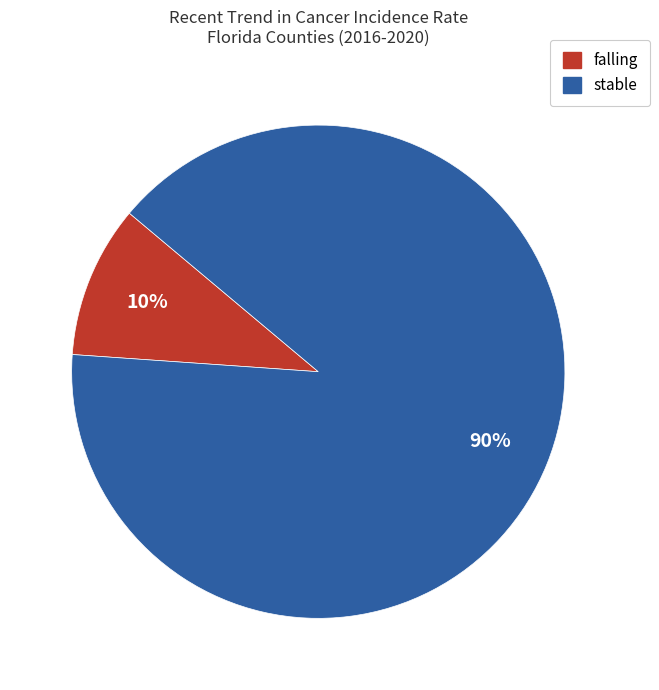

To the nearest percent, what is the average slice percentage?

50%